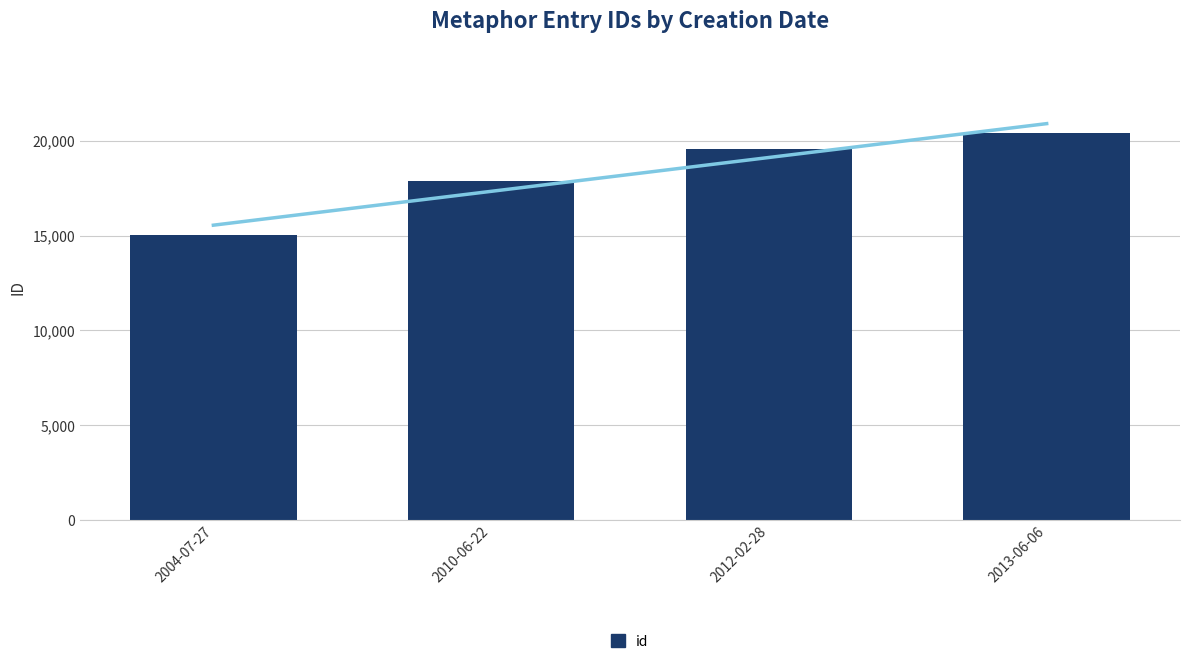

The chart shows a value of 26938 at 2013-06-06. True or false?

False